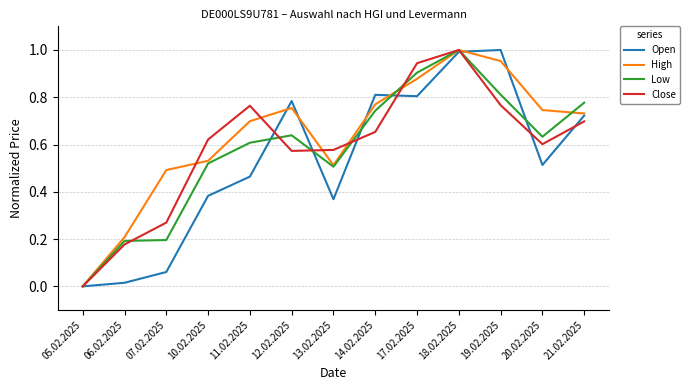

After their last crossing, which series has the higher values: Low or High?

Low